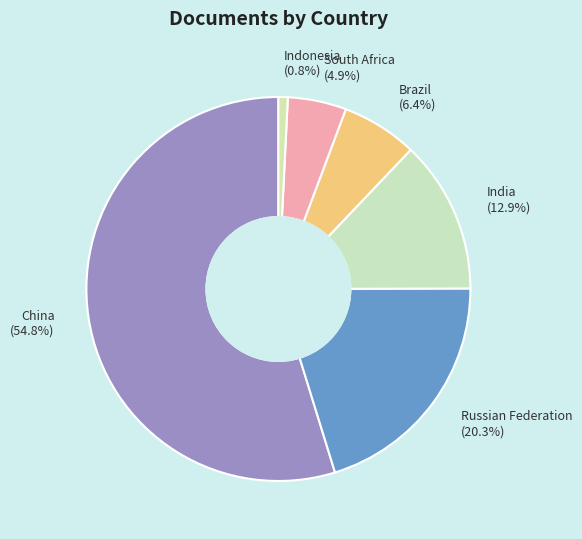

To the nearest percent, what is the average slice percentage?

17%